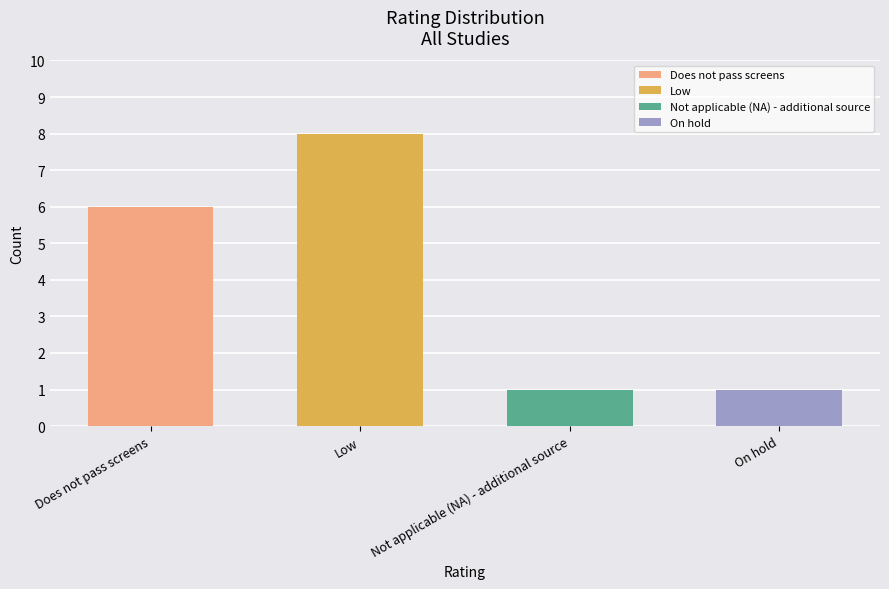

At which category does the chart reach its peak across all series?

Low